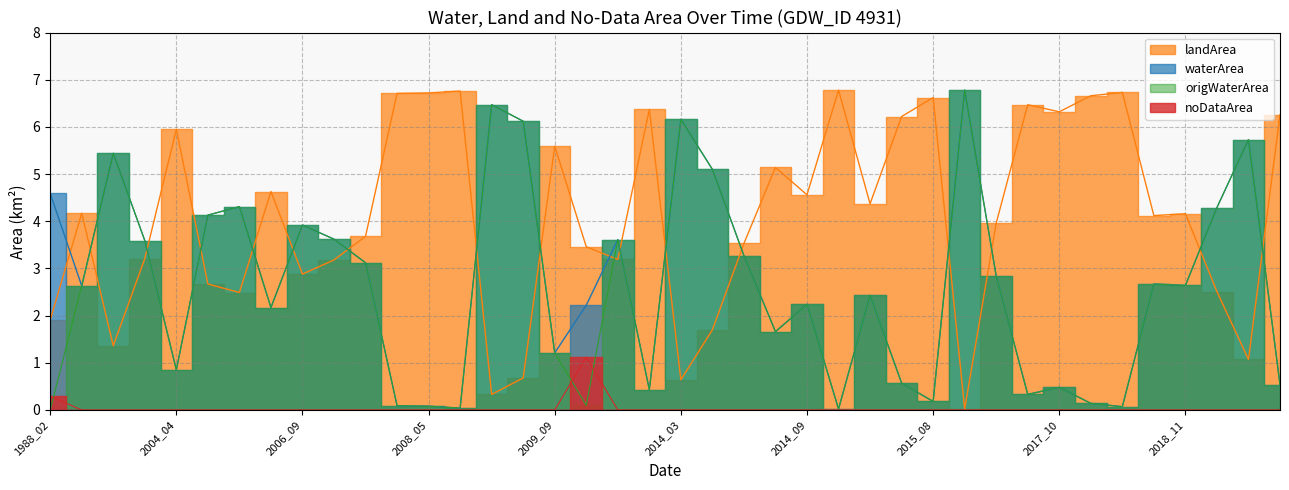

What is the total value across all series at 2017_09?

7.1